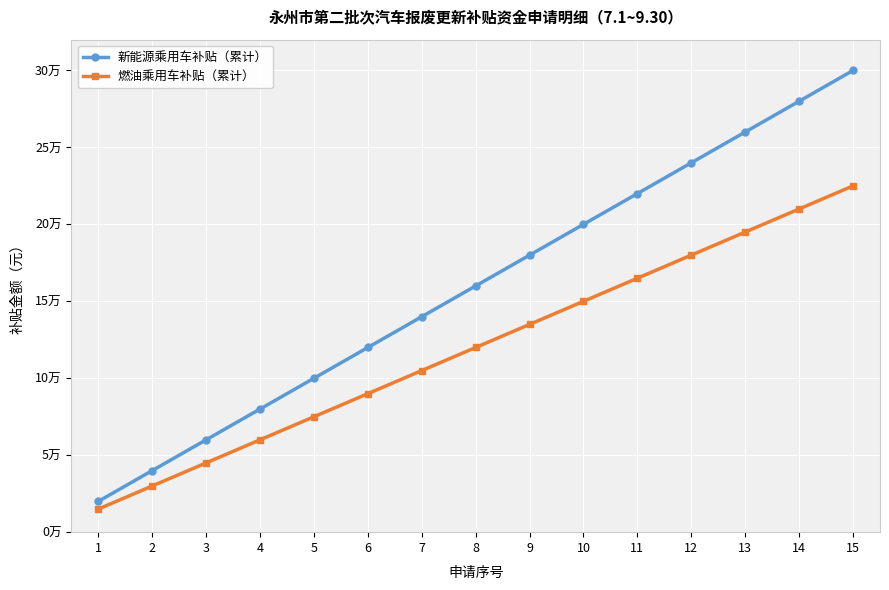

Does the chart have visible grid lines?

Yes